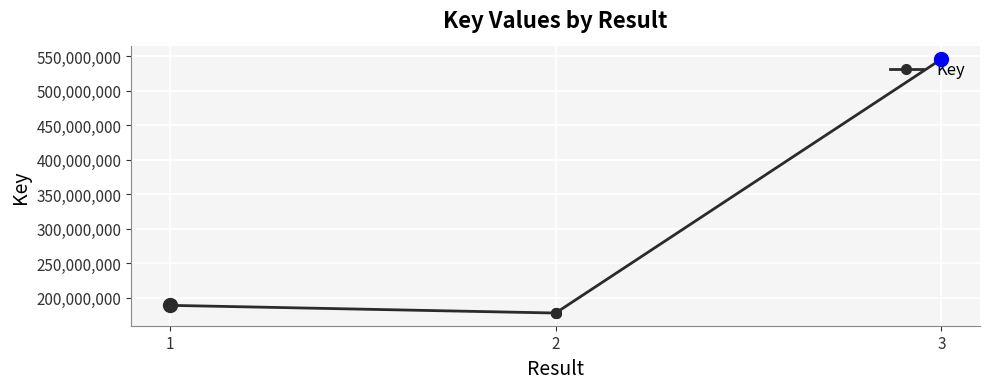

What is the sum of the values at 1 and 2?

366561381